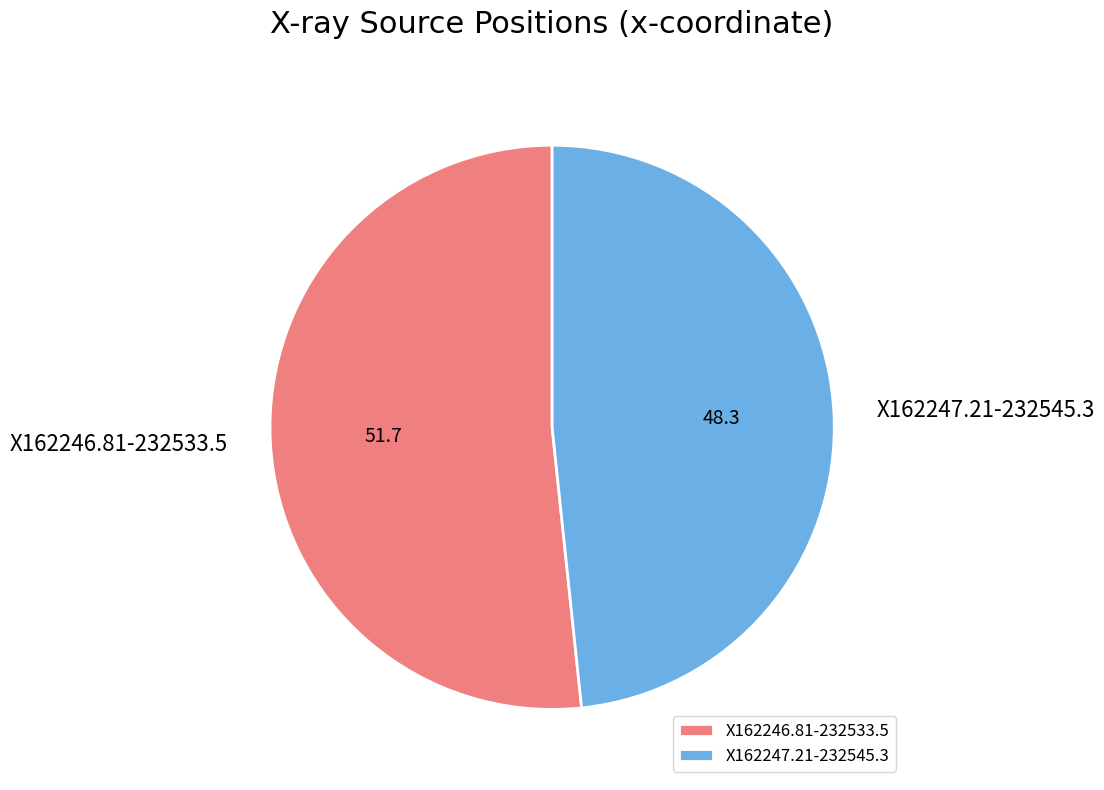

Approximately how many times larger is the value at X162246.81-232533.5 compared to X162247.21-232545.3?

1.1